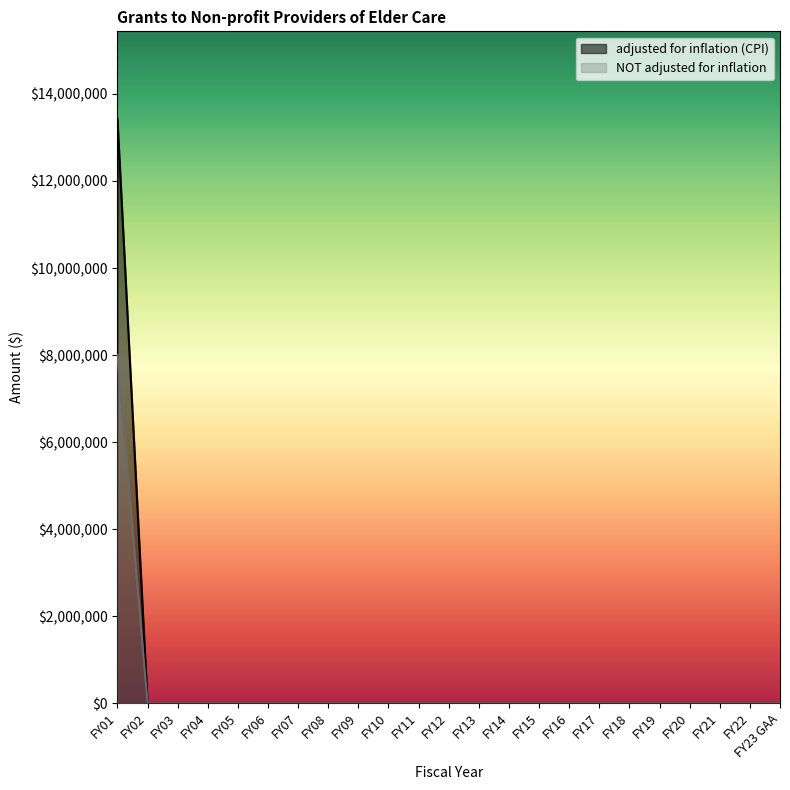

Reading right to left, transcribe all the data shown in this chart.

adjusted for inflation (CPI): 0	0	0	0	0	0	0	0	0	0	0	0	0	0	0	0	0	0	0	0	0	0	13424588
NOT adjusted for inflation: 0	0	0	0	0	0	0	0	0	0	0	0	0	0	0	0	0	0	0	0	0	0	8000000